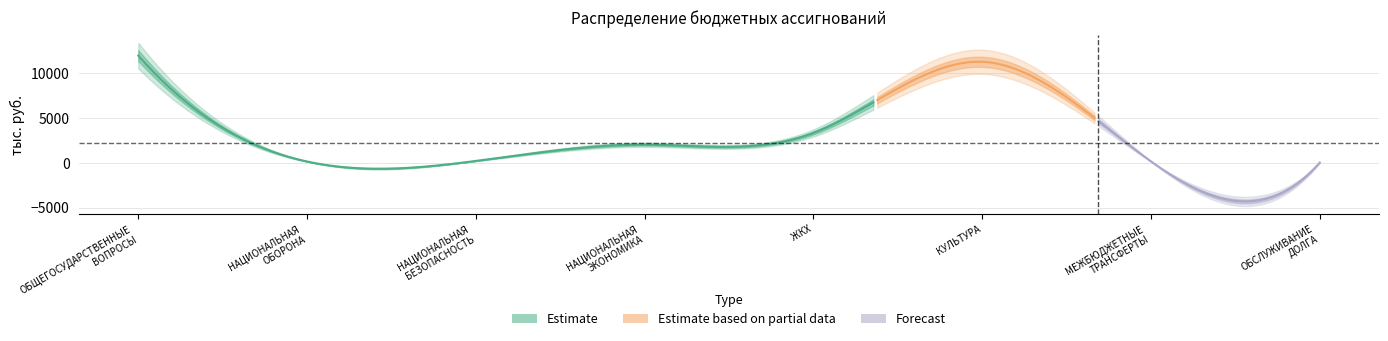

Reading right to left, what are all the values shown in this chart?

ОБСЛУЖИВАНИЕ ДОЛГА=23.8	МЕЖБЮДЖЕТНЫЕ ТРАНСФЕРТЫ=155.4	КУЛЬТУРА=11271.4	ЖИЛИЩНО-КОММУНАЛЬНОЕ ХОЗЯЙСТВО=3332.9	НАЦИОНАЛЬНАЯ ЭКОНОМИКА=2025.1	НАЦИОНАЛЬНАЯ БЕЗОПАСНОСТЬ=208.7	НАЦИОНАЛЬНАЯ ОБОРОНА=142.8	ОБЩЕГОСУДАРСТВЕННЫЕ ВОПРОСЫ=11960.6